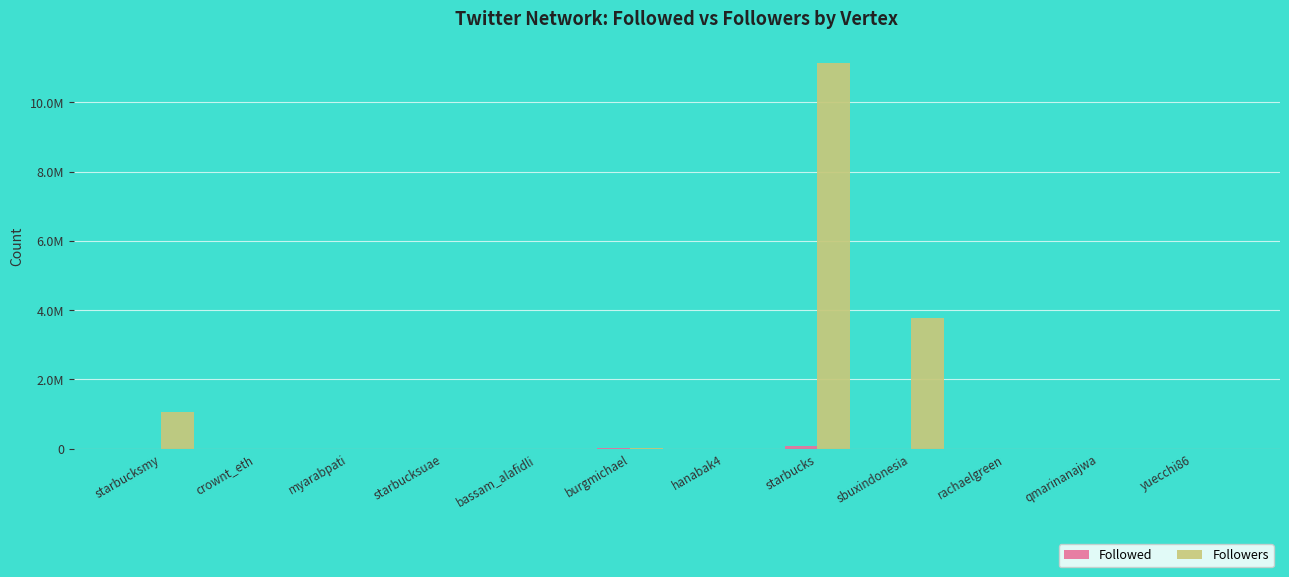

Are the bars grouped side by side (vs. stacked)?

Yes